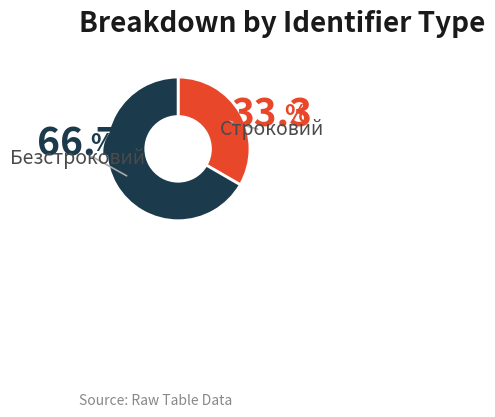

Is it true that Безстроковий is 67% of the pie?

True